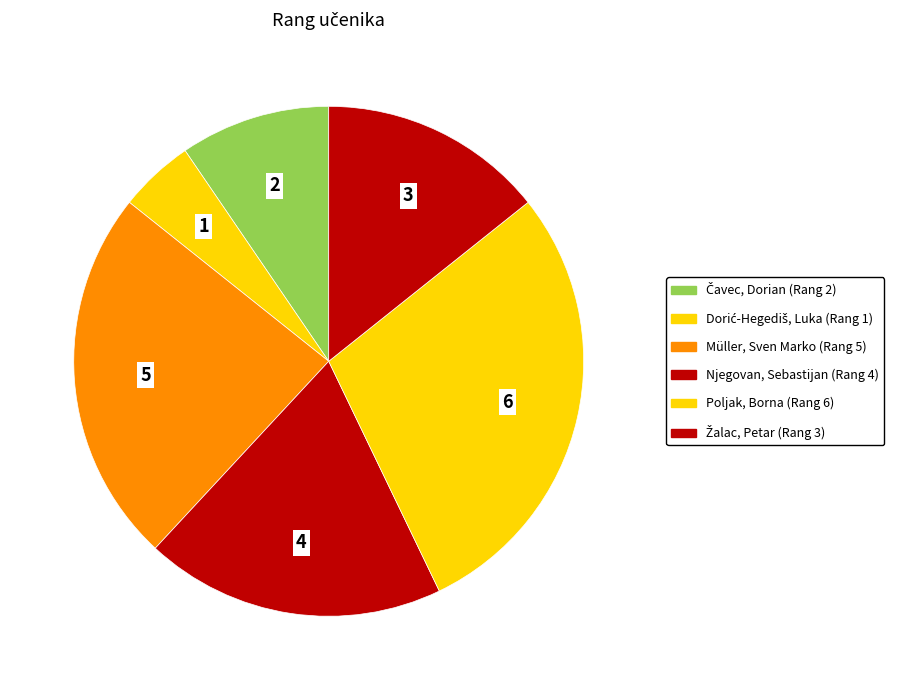

The Dorić-Hegediš, Luka slice represents 5% of the pie. True or false?

True